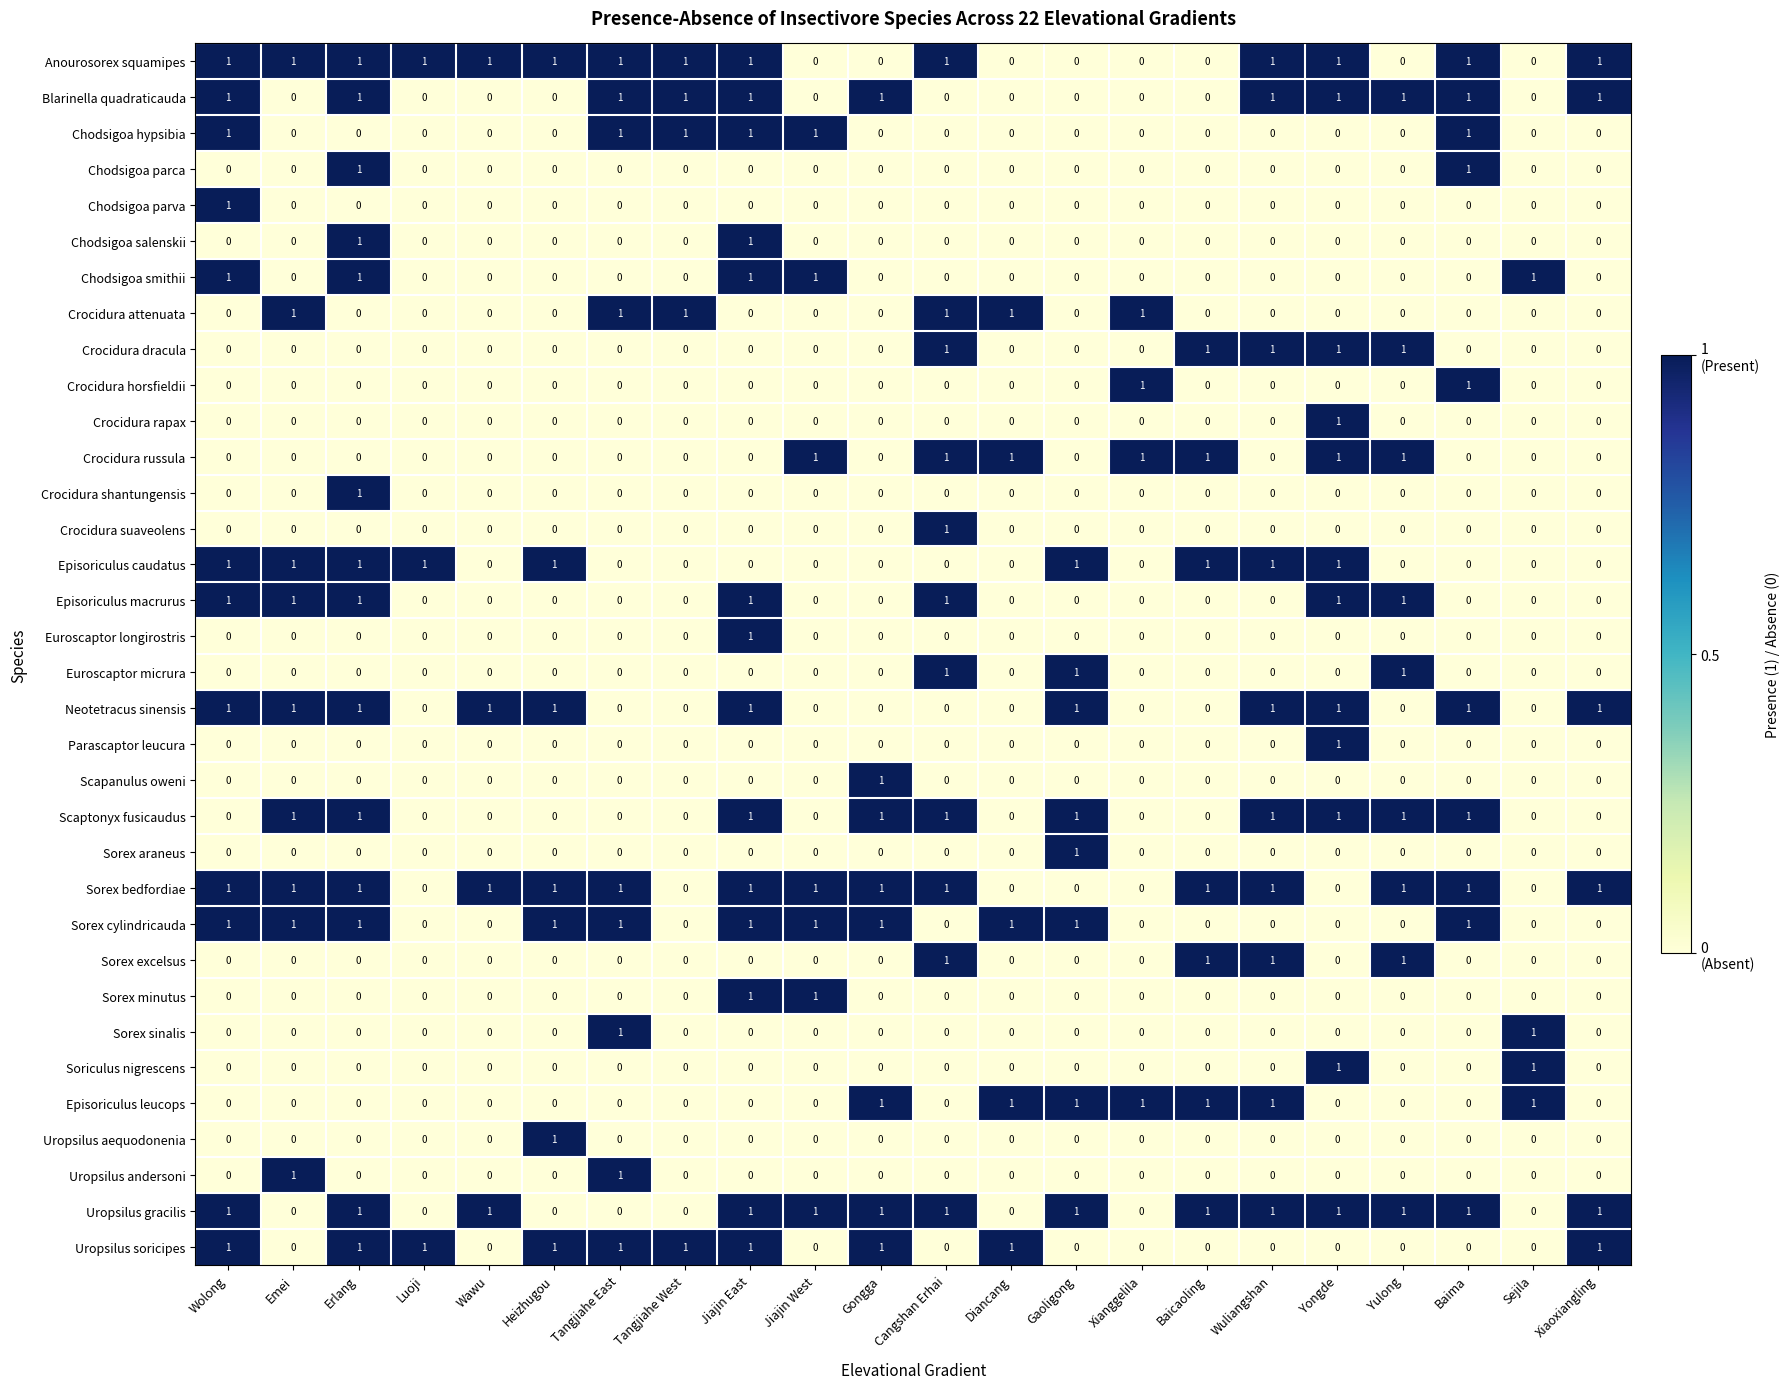

The Chodsigoa parva series shows 0 at Gaoligong. True or false?

True